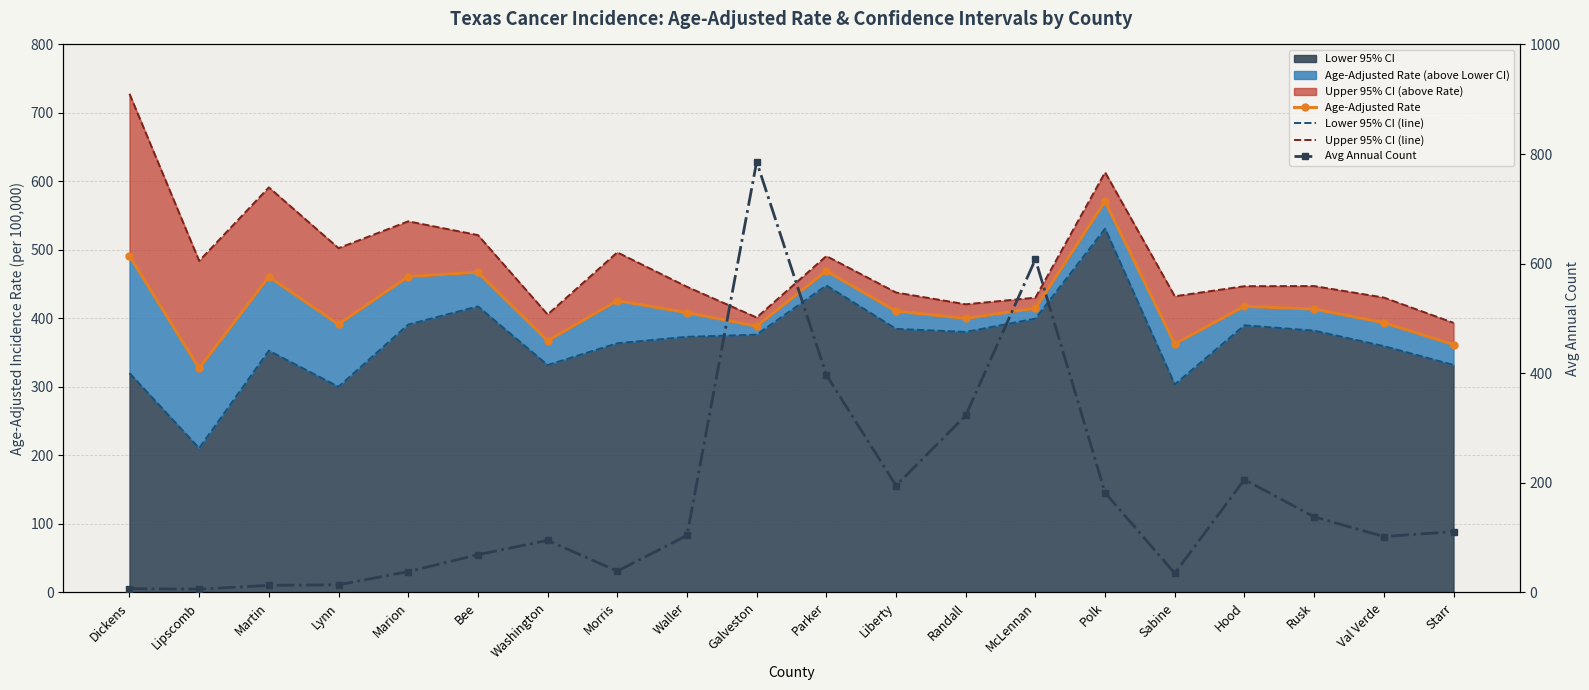

The Avg Annual Count series shows 164.5 at Starr. True or false?

False